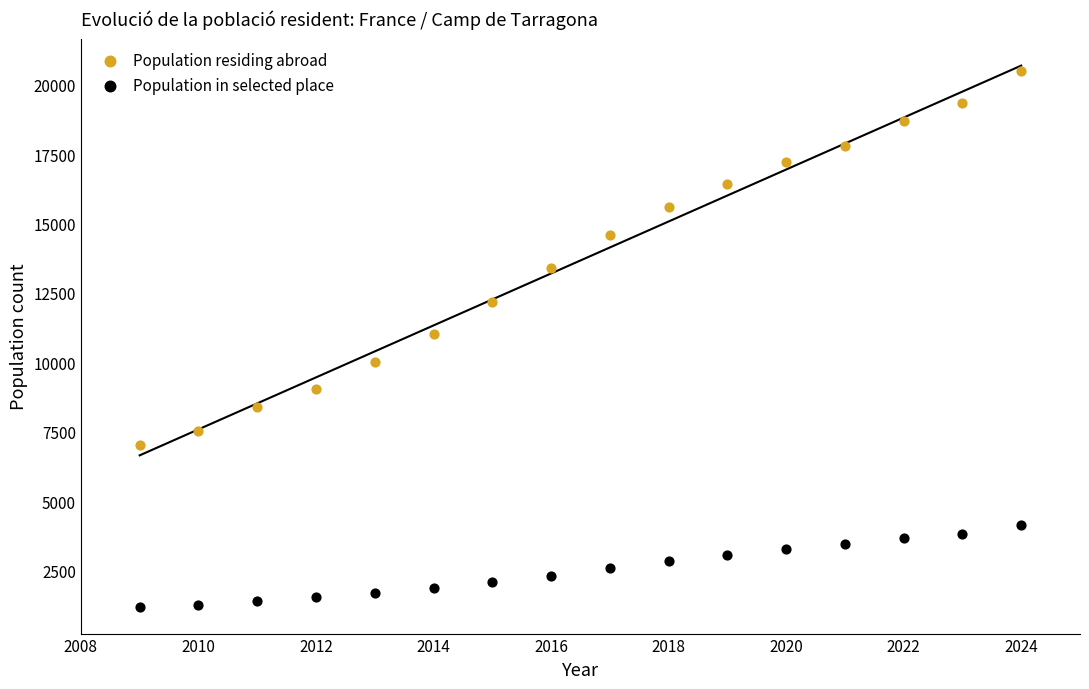

Across all data points, what is the range of X values (max minus min)?

15